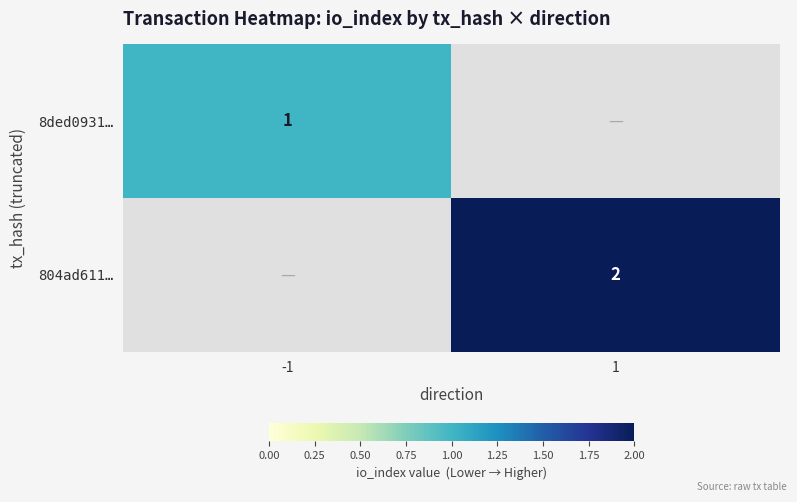

The value of 8ded0931… at -1 is 2. True or false?

False